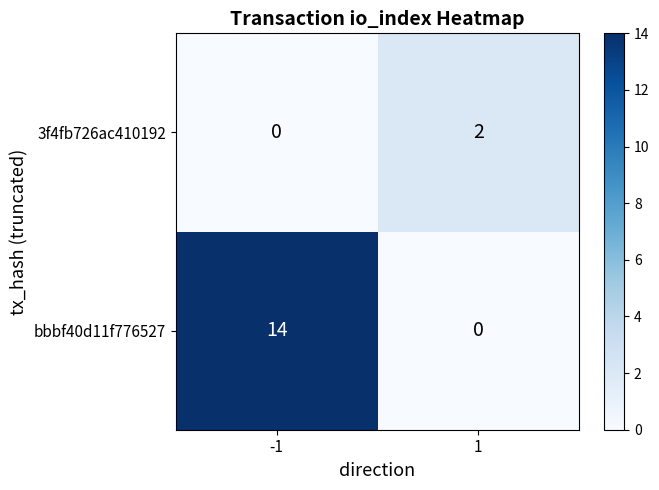

At 1, list the series in order from largest to smallest.

3f4fb726ac410192, bbbf40d11f776527